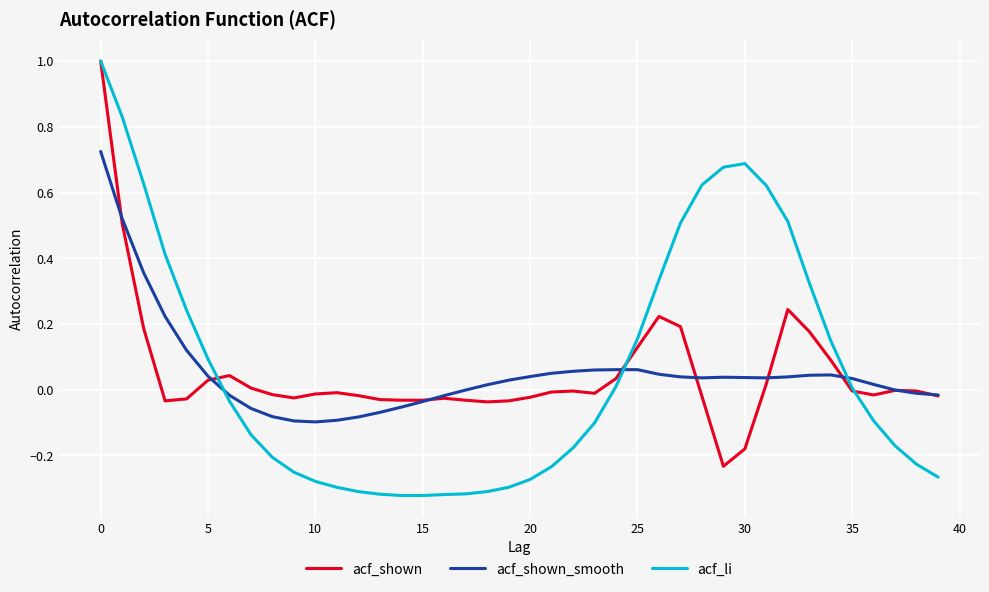

What is the highest value of the acf_li series?

1.0